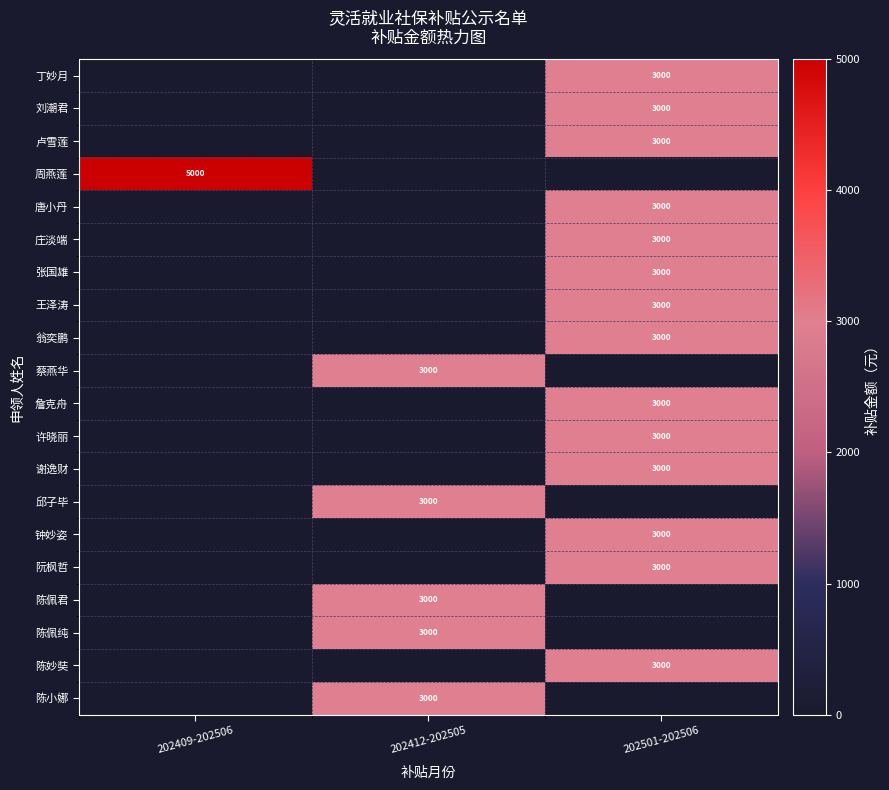

What is the spread (max minus min) of values at 202409-202506?

5000